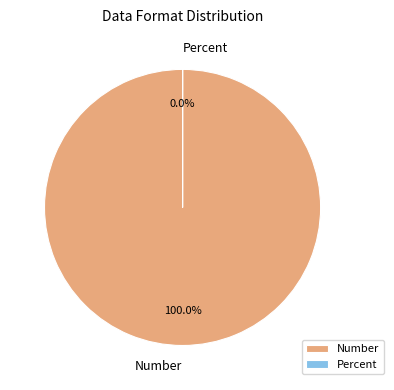

Combined, do Percent and Number account for over 50%?

Yes